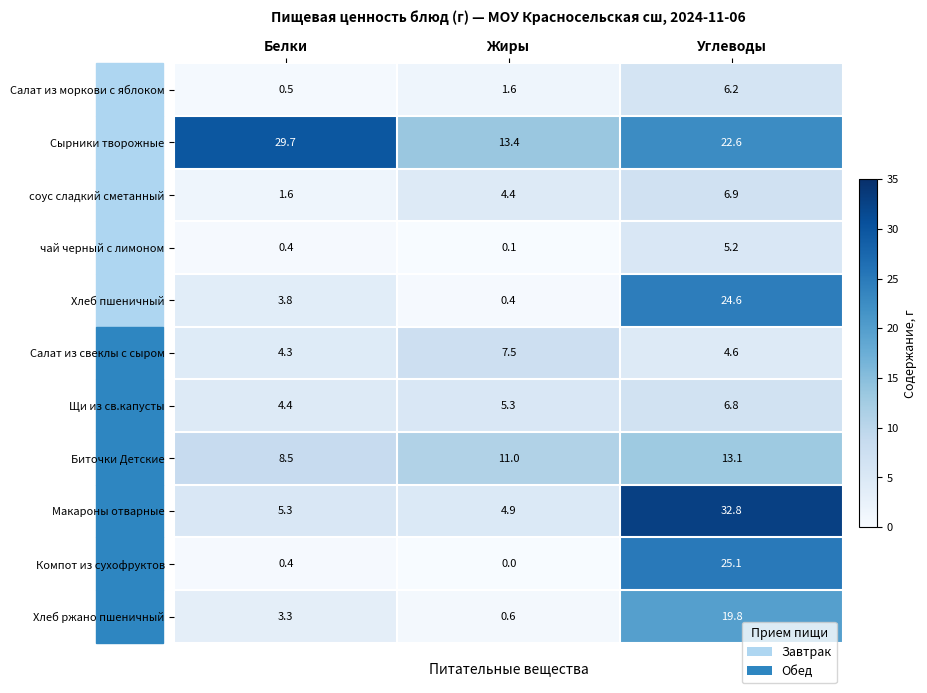

Which series has the widest spread of values?

Макароны отварные